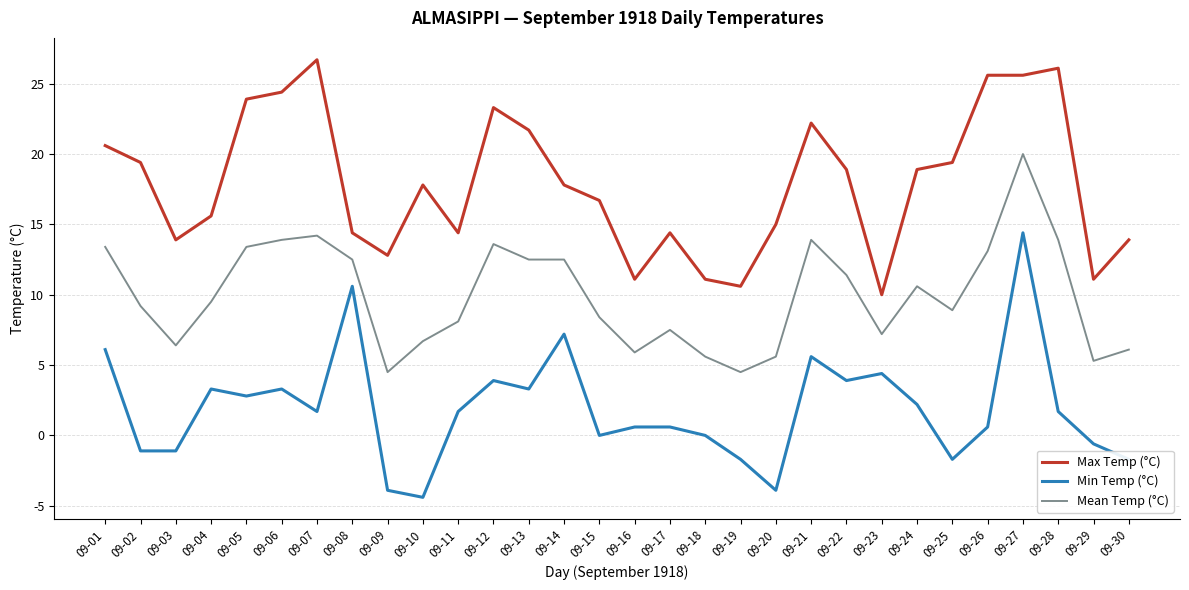

What value does the Mean Temp (°C) series have at 09-13?

12.5